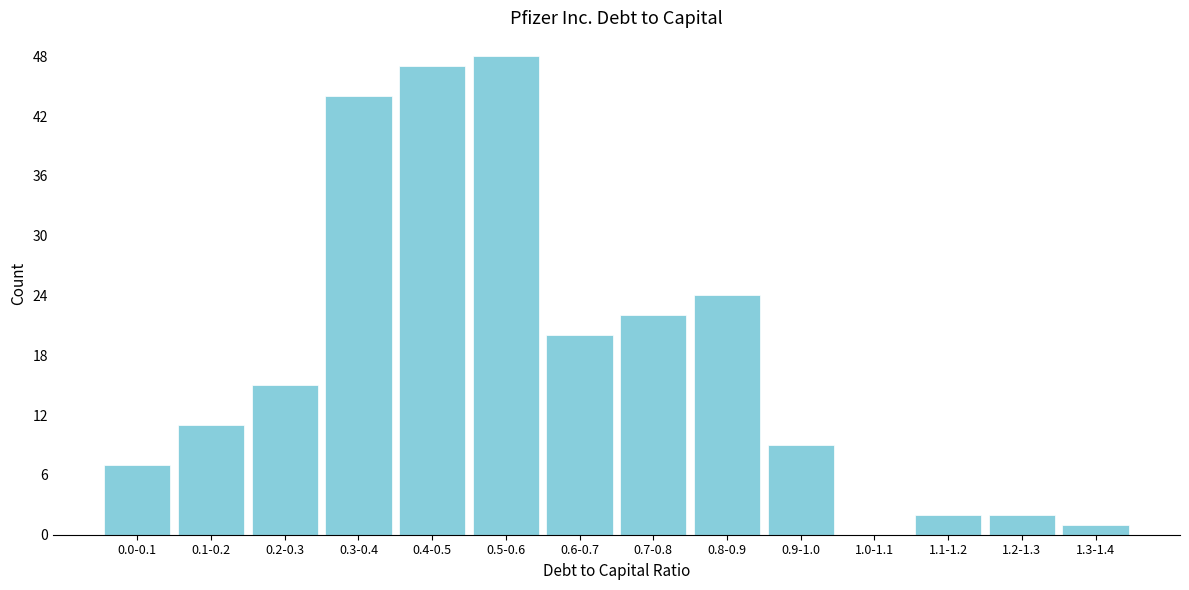

Reading left to right, transcribe all the data shown in this chart.

0.0-0.1=7	0.1-0.2=11	0.2-0.3=15	0.3-0.4=44	0.4-0.5=47	0.5-0.6=48	0.6-0.7=20	0.7-0.8=22	0.8-0.9=24	0.9-1.0=9	1.0-1.1=0	1.1-1.2=2	1.2-1.3=2	1.3-1.4=1